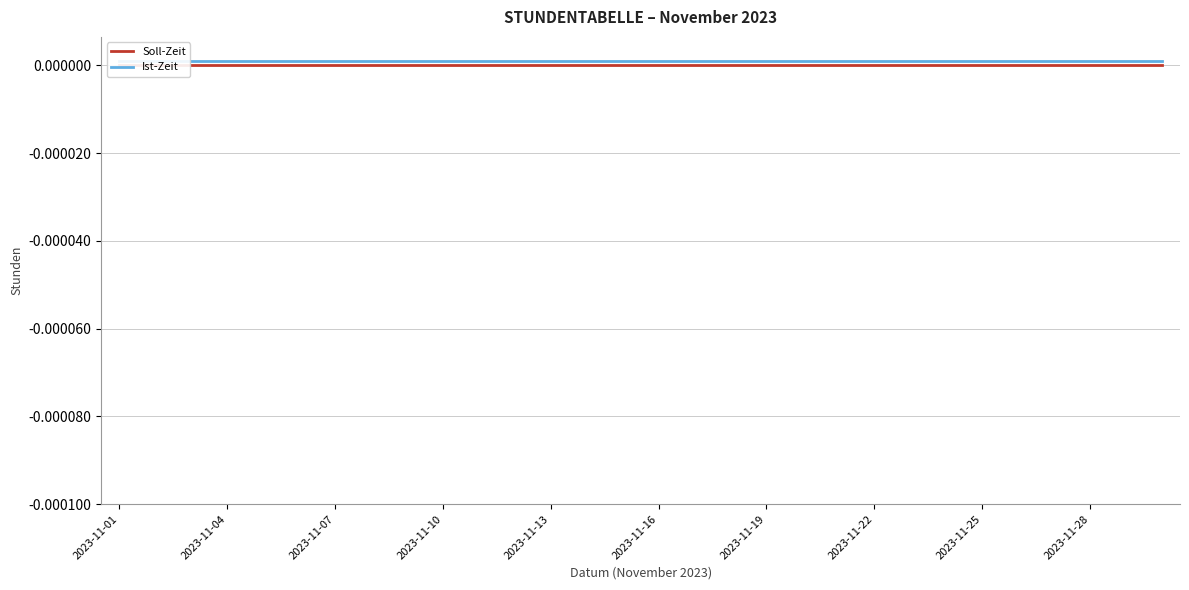

How many lines are shown in the chart?

2